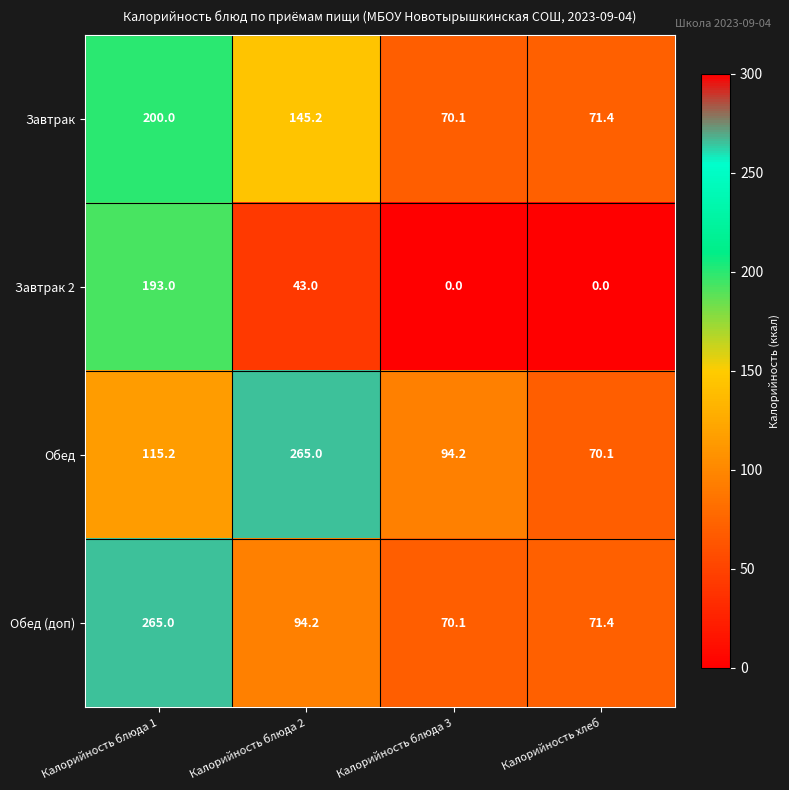

How many series are shown in this chart?

4